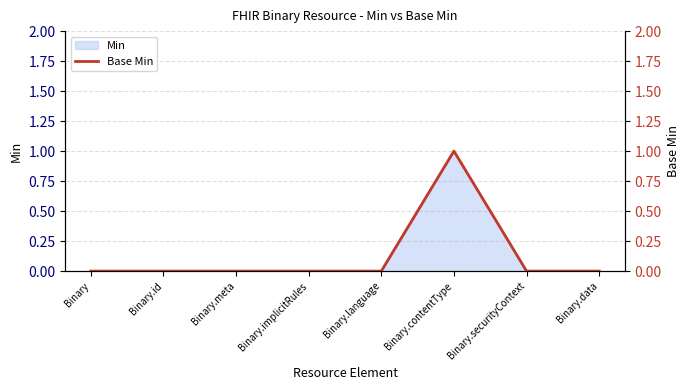

Reading left to right, what are all the values shown in this chart?

0	0	0	0	0	1	0	0